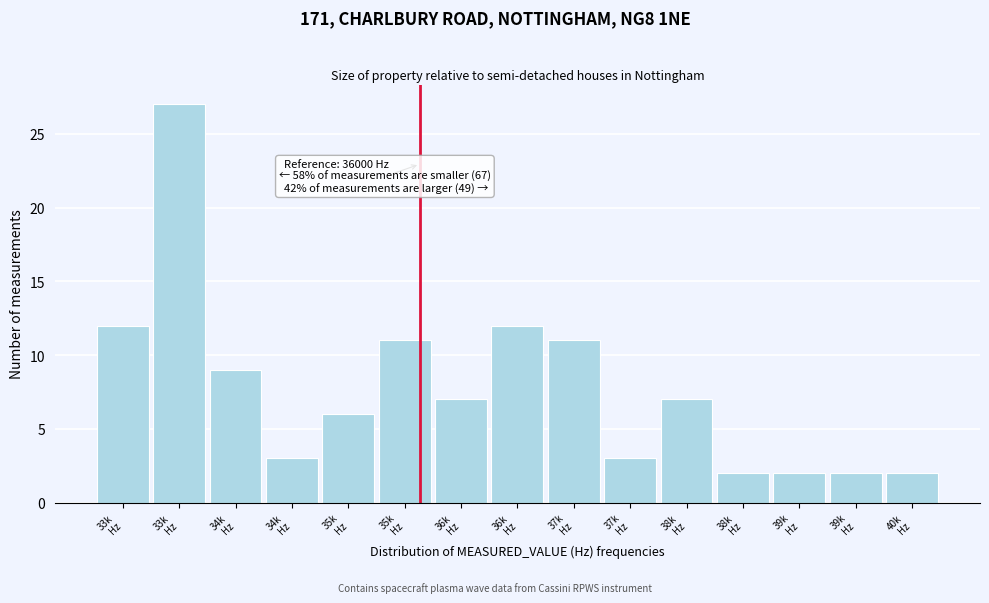

Does the chart contain any negative values?

No